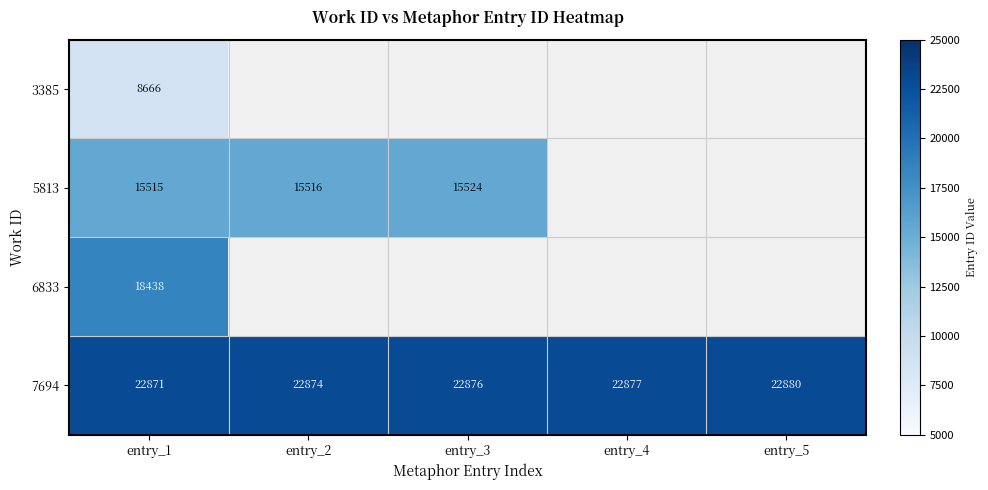

Which label corresponds to the smallest value in the chart?

entry_1